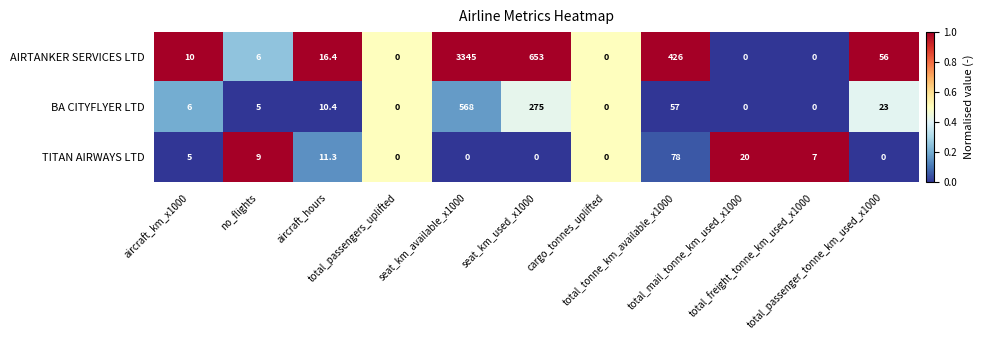

Count the number of data series in this chart.

3